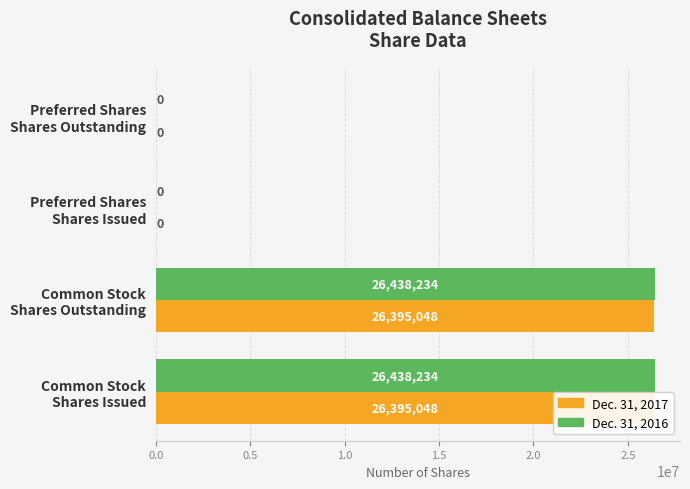

What is the maximum value shown in the chart?

26438234